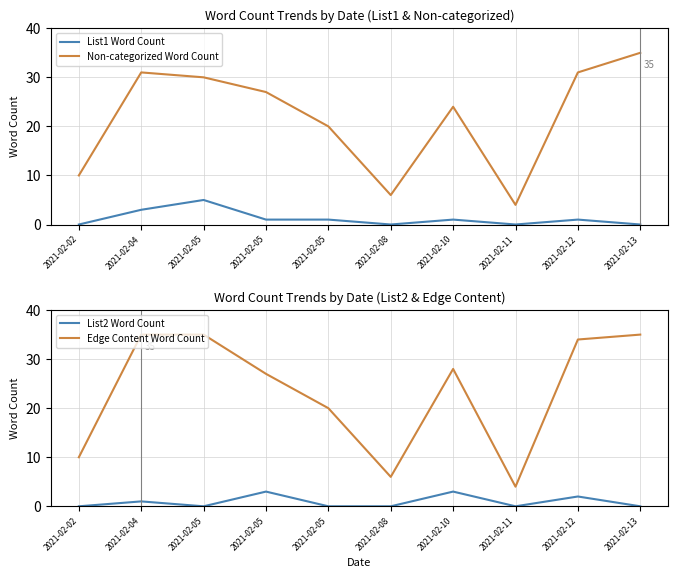

True or false: Non-categorized Word Count and List1 Word Count intersect in this chart.

False